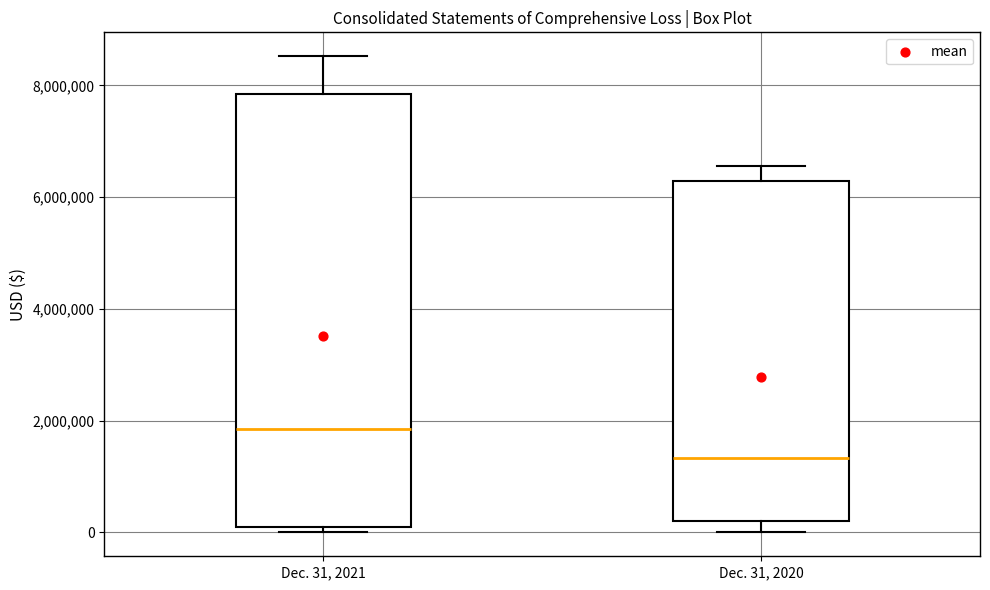

Which box is the tallest, from its lower edge to its upper edge?

Dec. 31, 2021